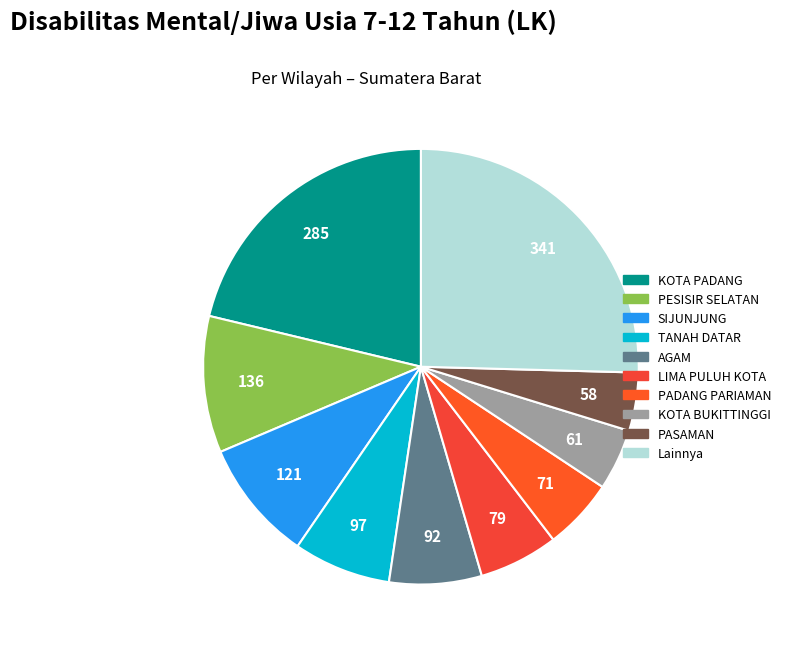

Does any single category account for the majority?

No